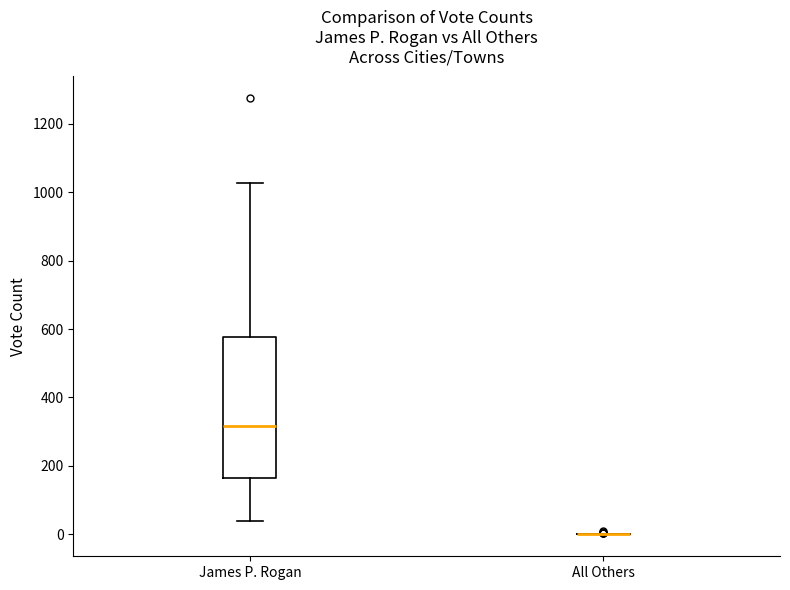

Where does the median line of the box for James P. Rogan sit on the y-axis? The values are not printed on the chart, so give them approximately, as read against the axis.

320